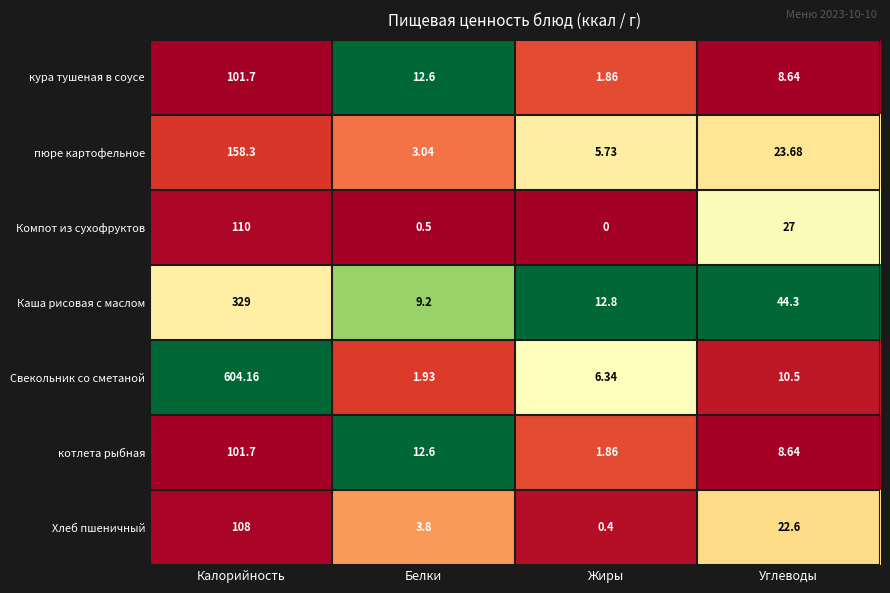

Which series has the widest spread of values?

Свекольник со сметаной